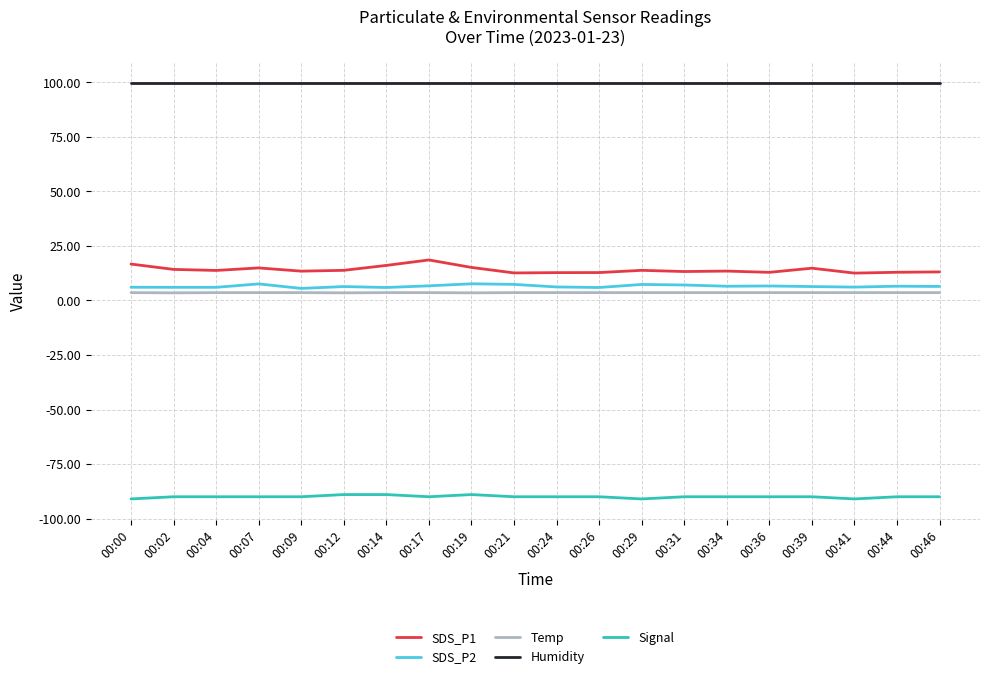

What are all the series names shown in the legend?

SDS_P1, SDS_P2, Temp, Humidity, Signal